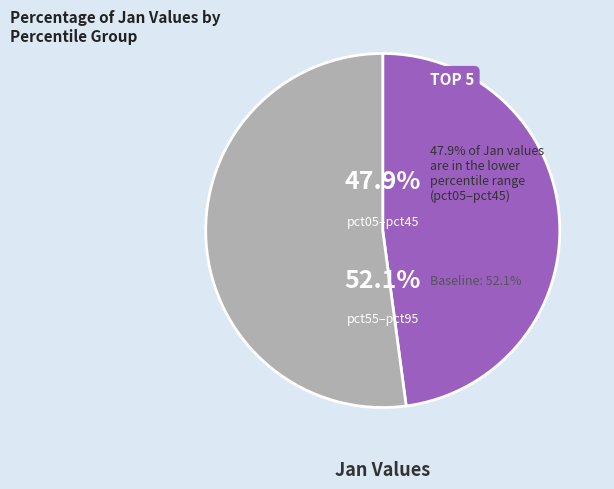

Which slice is the largest?

pct55–pct95